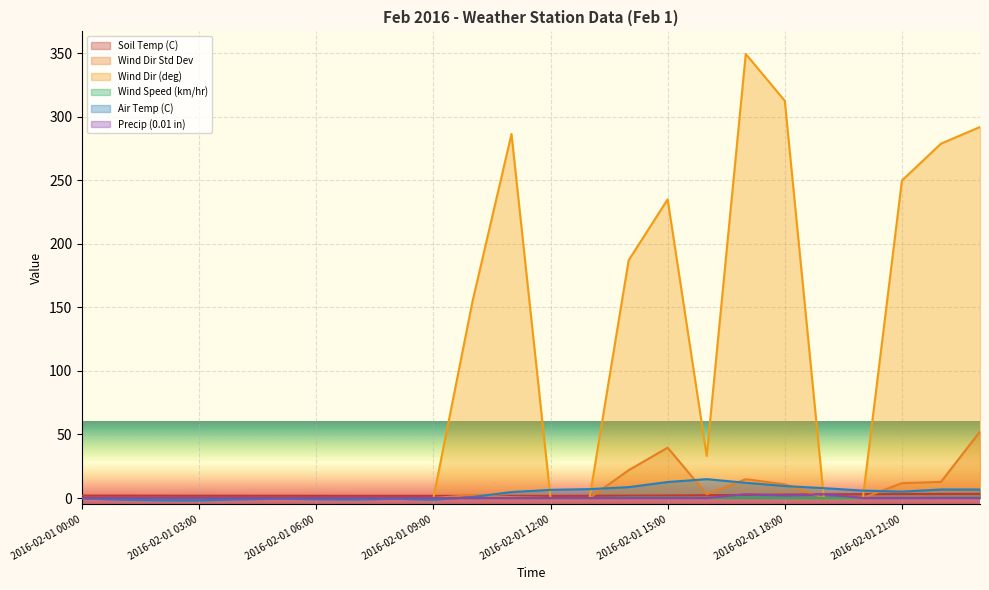

How many data points does each series have?

24